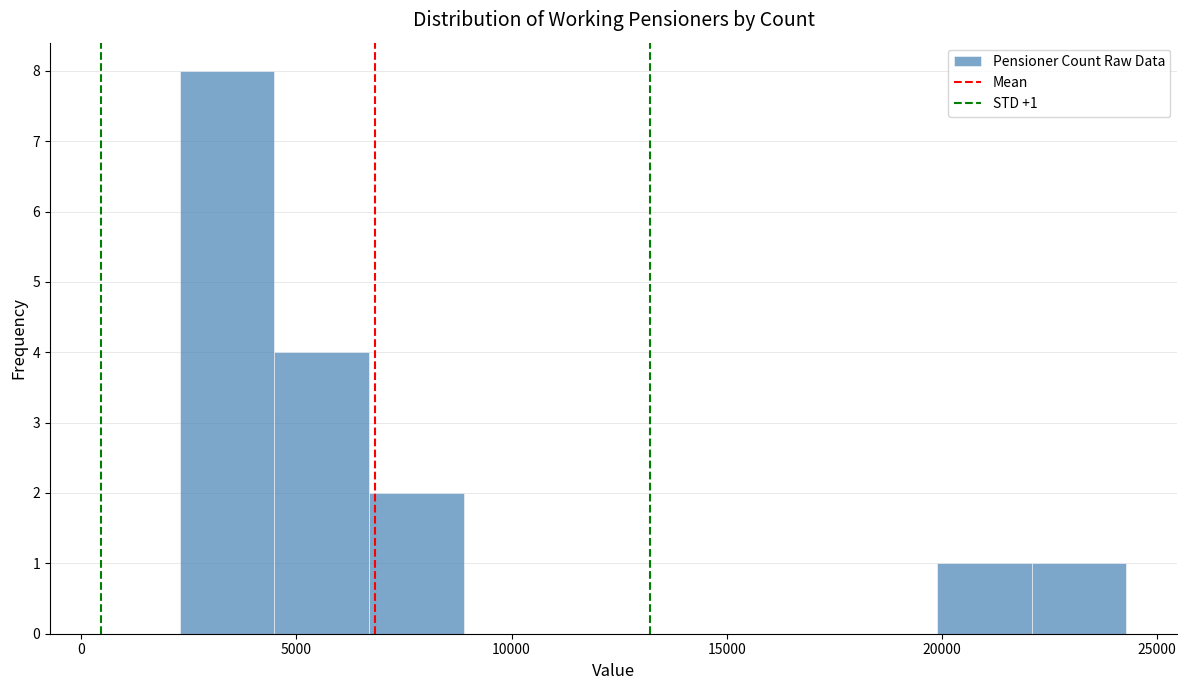

Which range on the x-axis has the tallest bar?

2500 to 4500